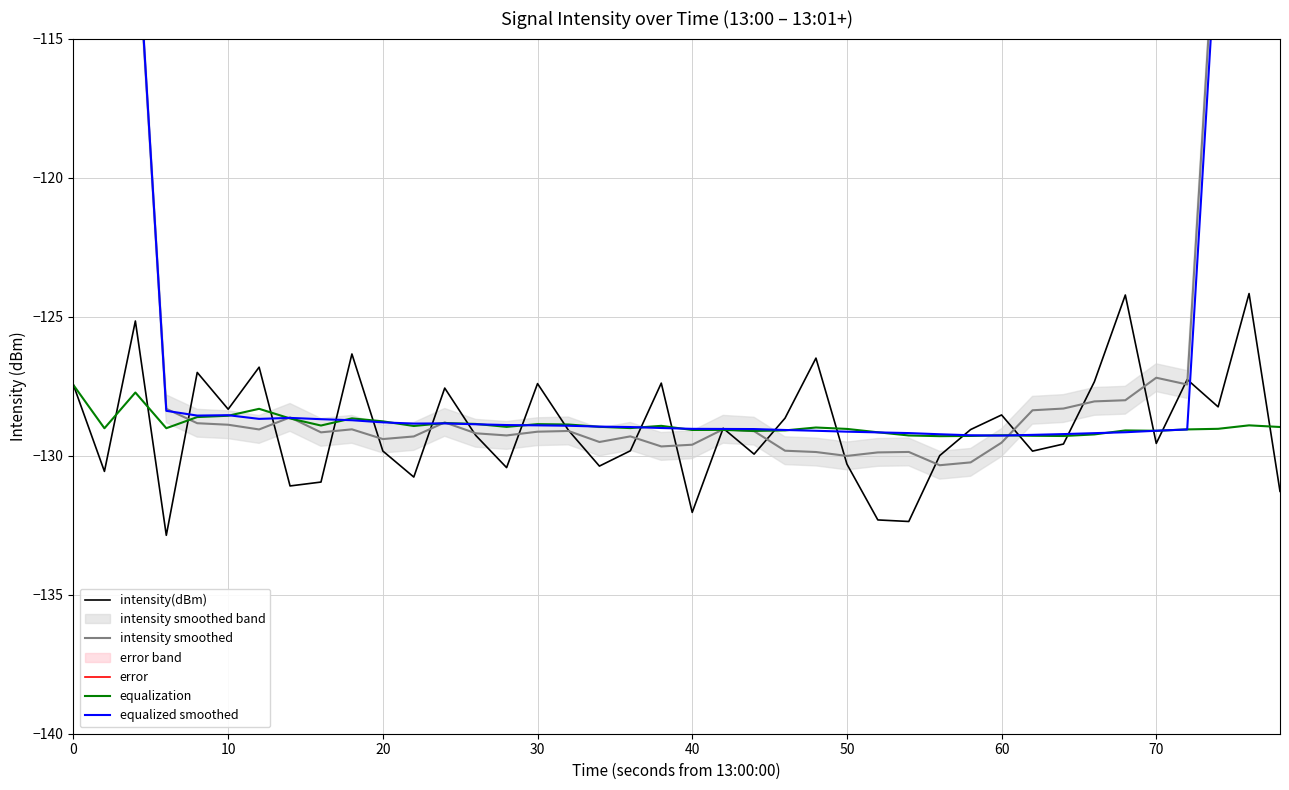

Is it true that error equals 1.5 at 0?

True